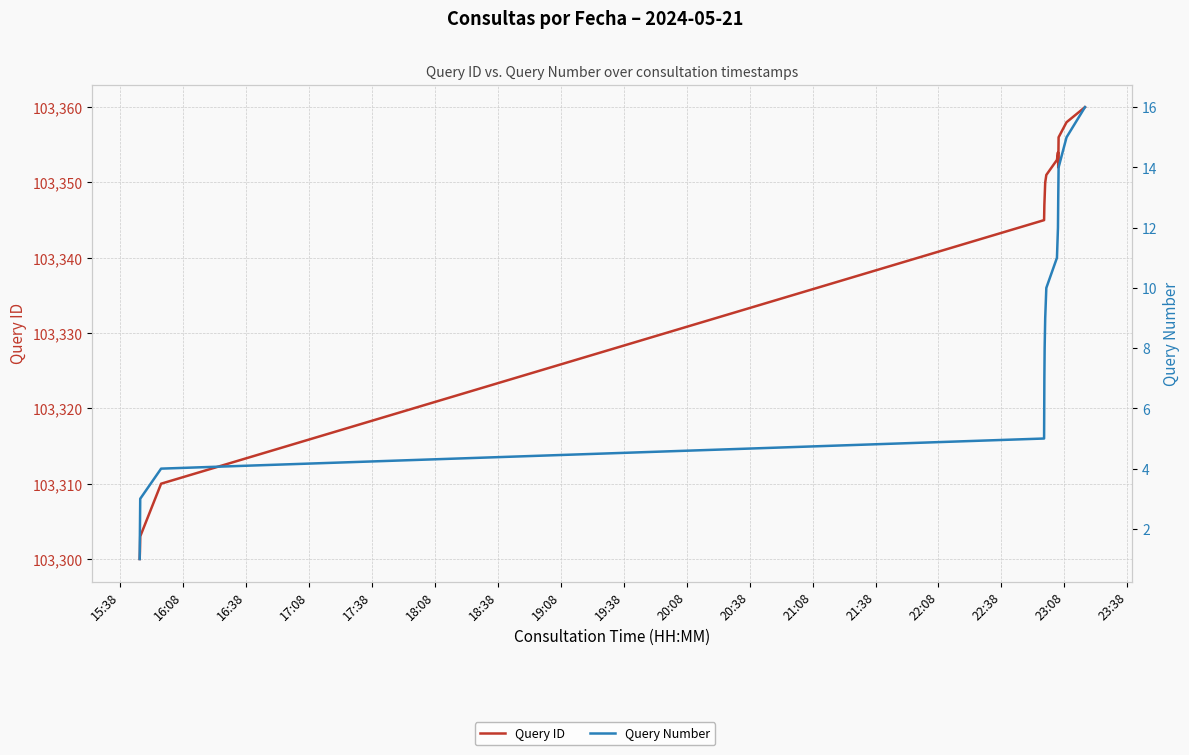

Between 17:08 and 22:38, which series saw the biggest shift?

Query ID